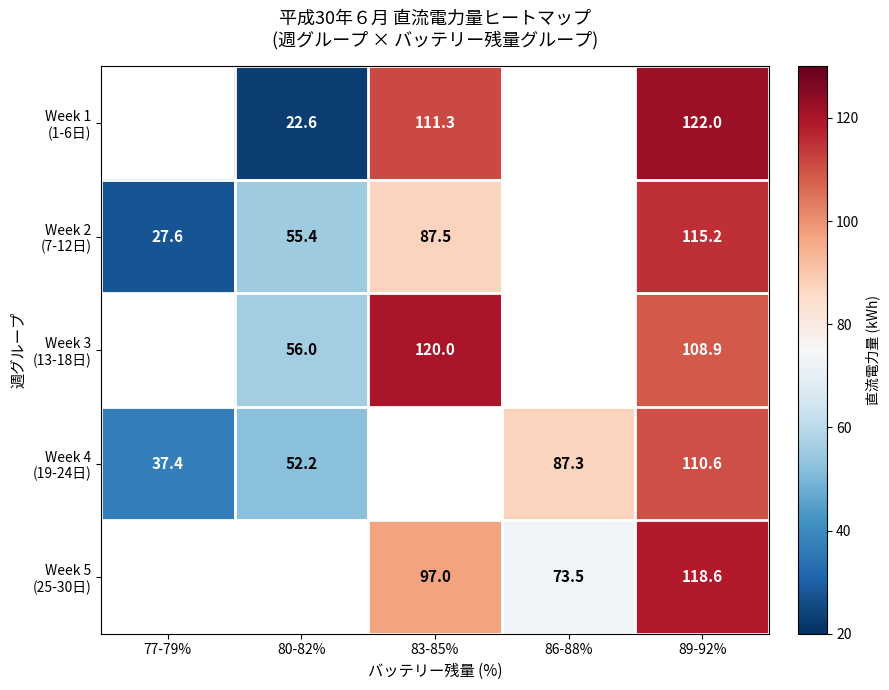

Rank the series at 89-92% from highest to lowest value.

Week 1 (1-6日), Week 5 (25-30日), Week 2 (7-12日), Week 4 (19-24日), Week 3 (13-18日)